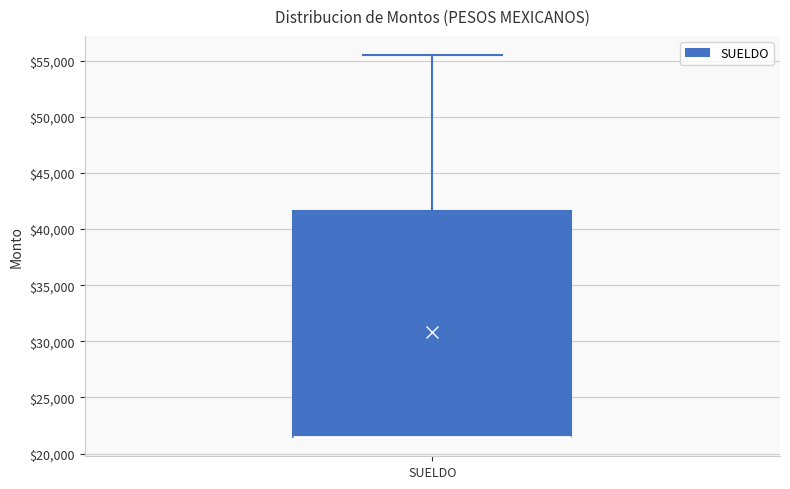

Where is the upper edge of the box for SUELDO on the y-axis? The values are not printed on the chart, so give them approximately, as read against the axis.

41500